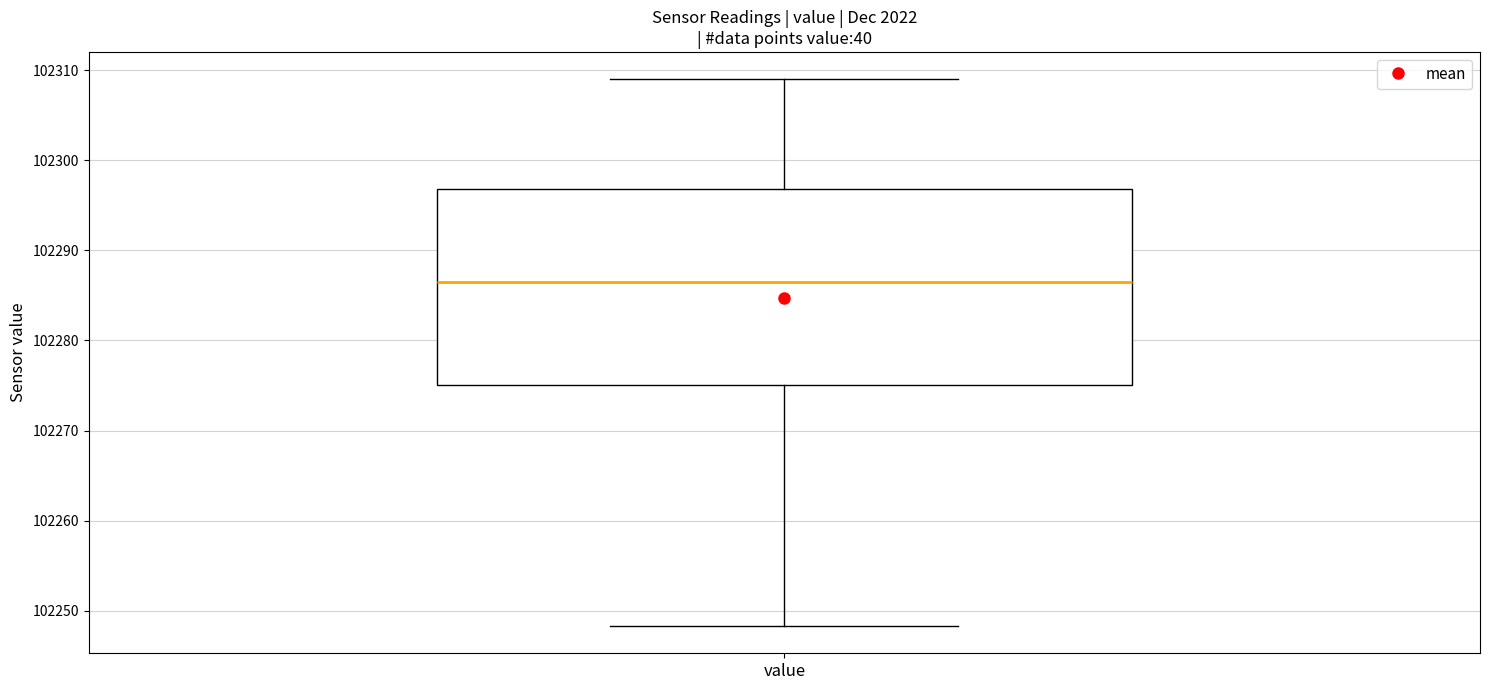

Transcribe this box plot: give where the median line is, the range the box spans, and where the two whiskers end, as read against the y-axis. The values are not printed on the chart, so give them approximately, as read against the axis.

median 102287, box 102275 to 102297, whiskers 102248 to 102309